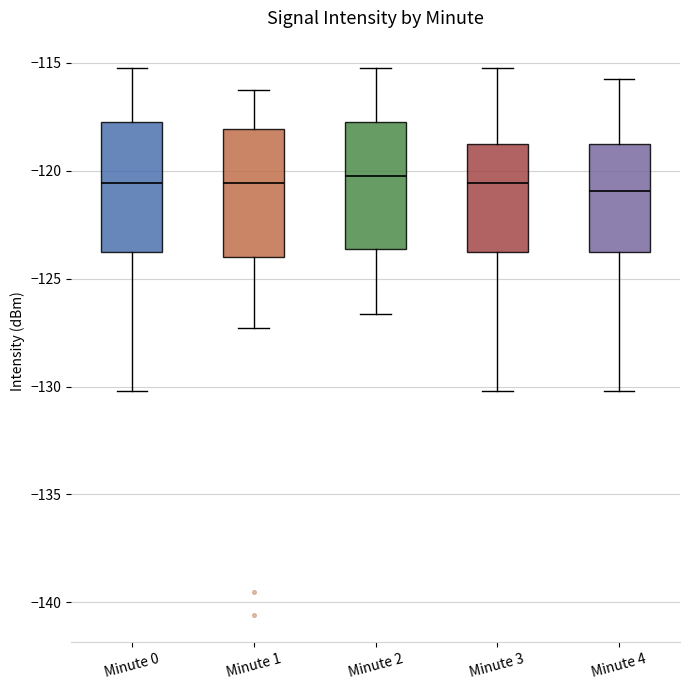

Reading left to right, read every box against the y-axis: the position of its median line, the range the box covers, and the ends of its whiskers. The values are not printed on the chart, so give them approximately, as read against the axis.

Minute 0: median -120.5, box -124.0 to -118.0, whiskers -130.0 to -115.0
Minute 1: median -120.5, box -124.0 to -118.0, whiskers -127.5 to -116.0
Minute 2: median -120.0, box -123.5 to -117.5, whiskers -126.5 to -115.0
Minute 3: median -120.5, box -124.0 to -119.0, whiskers -130.0 to -115.0
Minute 4: median -121.0, box -124.0 to -119.0, whiskers -130.0 to -116.0